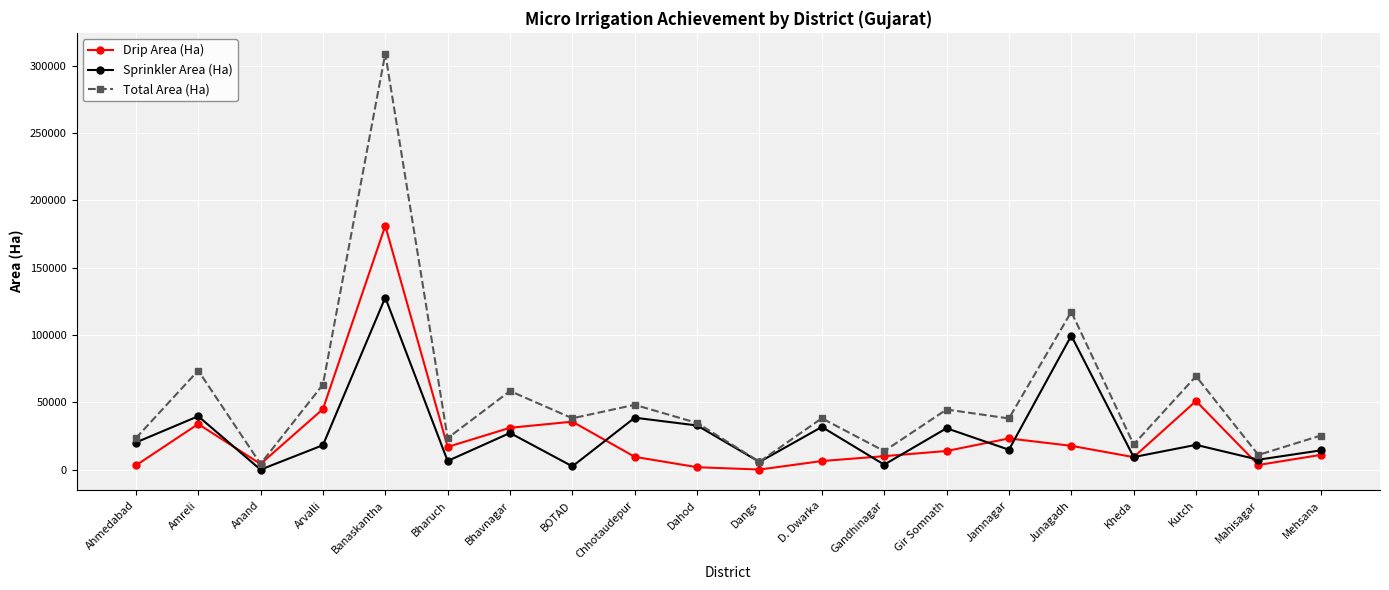

Is it true that Drip Area (Ha) equals 10554.5 at Jamnagar?

False